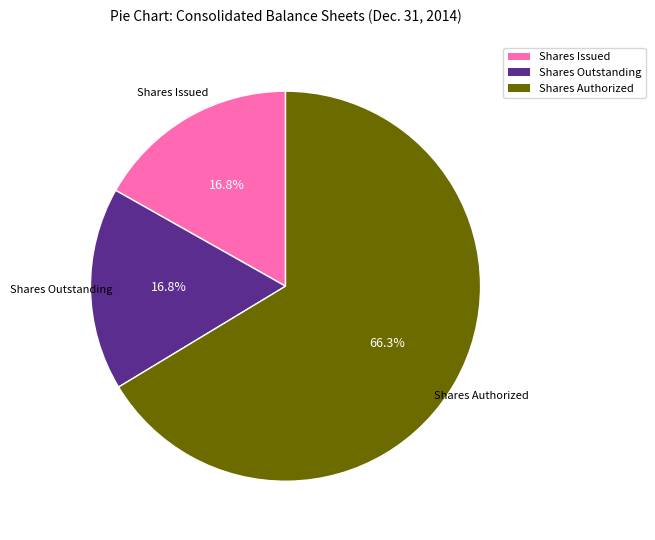

How many slices are in this pie chart?

3